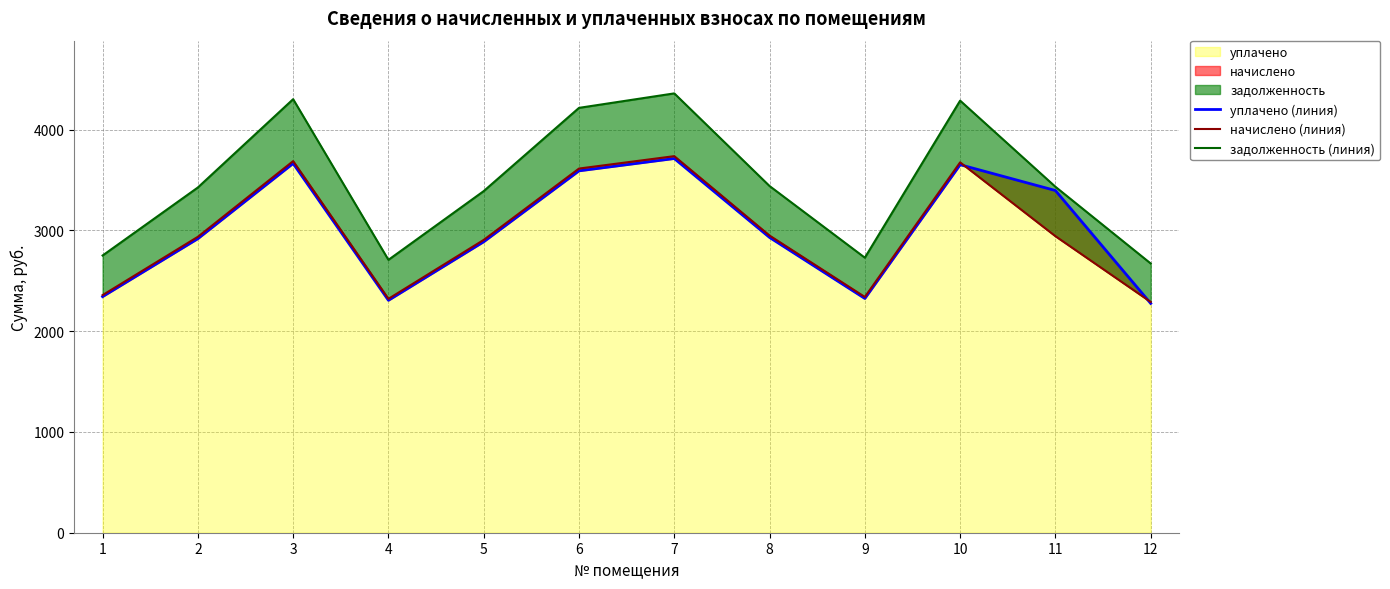

The value of начислено (линия) at 2 is 4619.2. True or false?

False